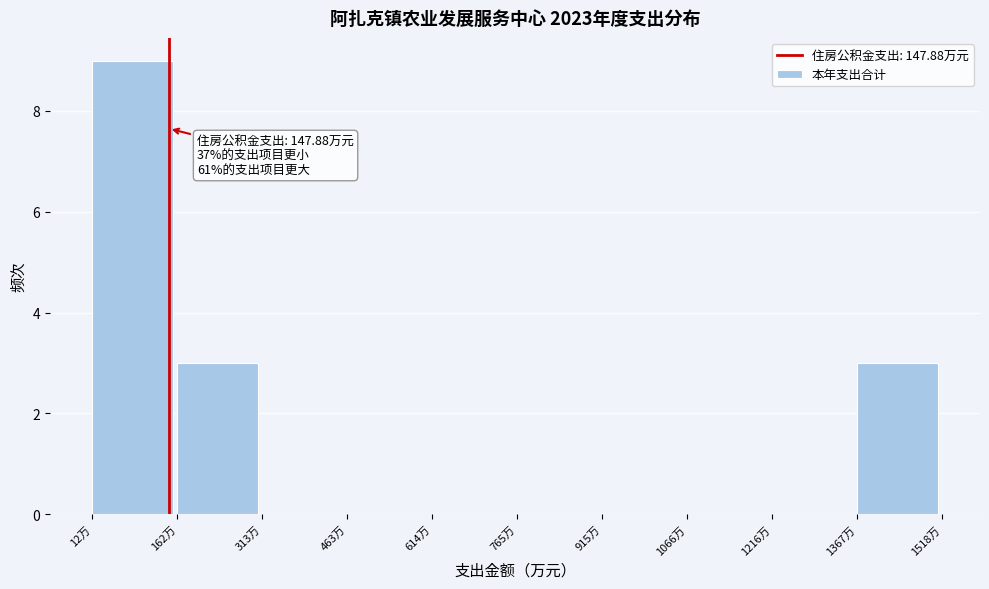

Over which range of the x-axis is the bar tallest?

20 to 160